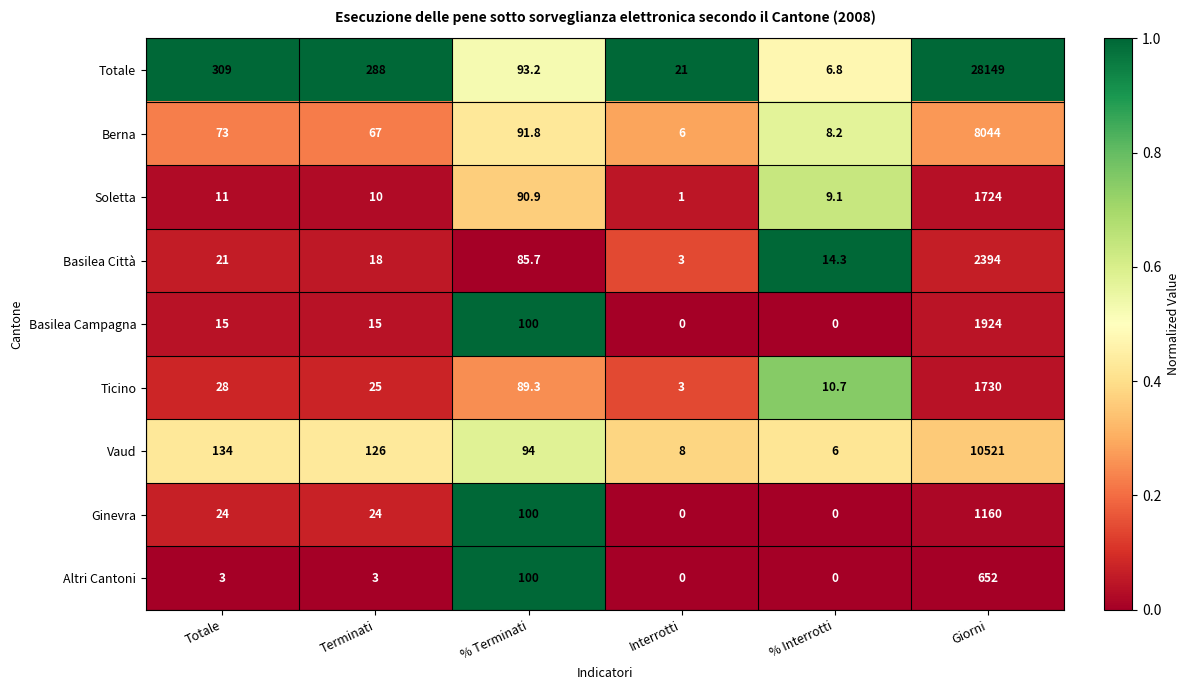

What is the difference between the maximum and second lowest values in the Ticino series?

1719.3